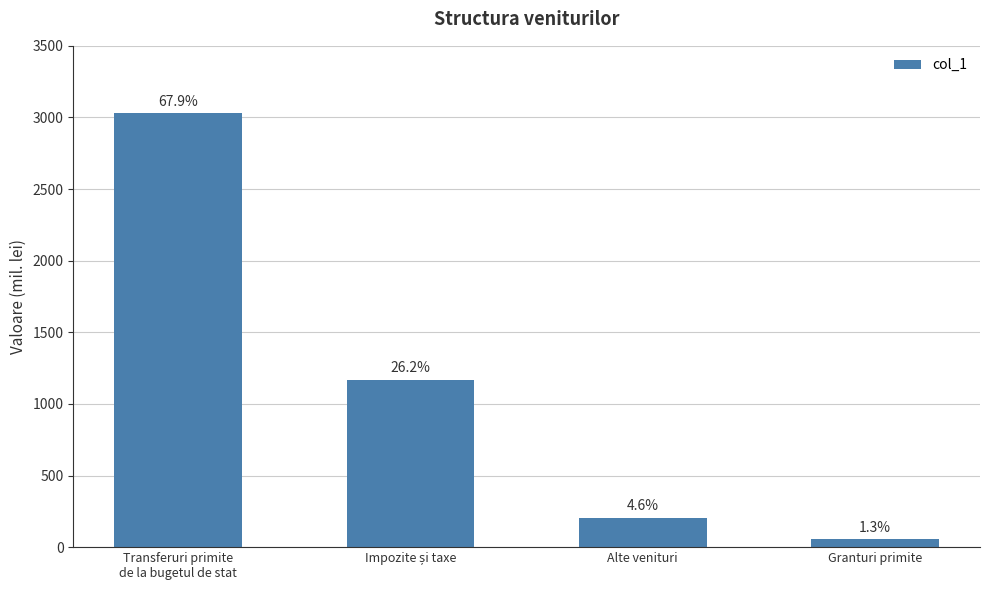

How many bars are there in total?

4